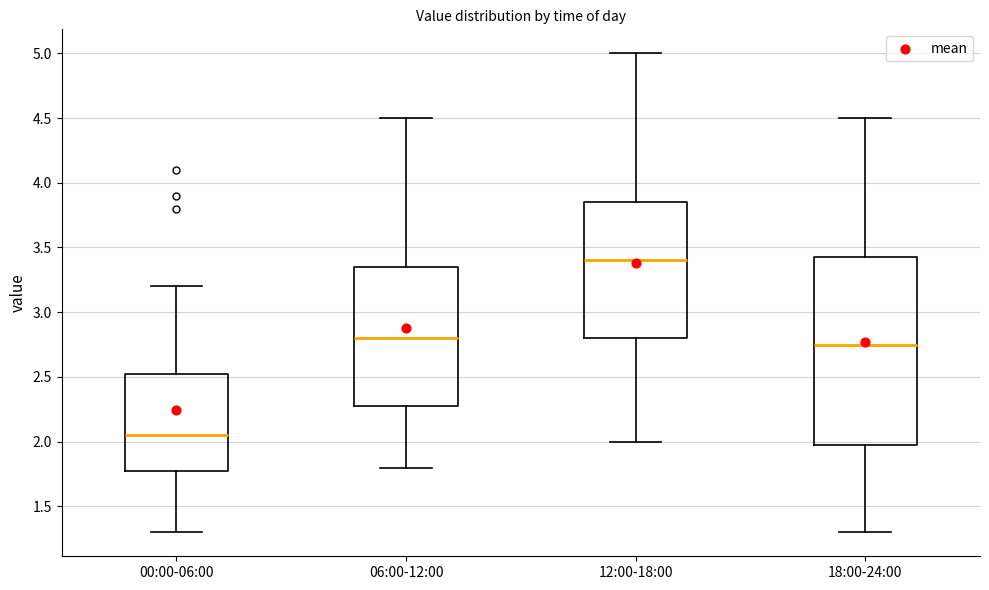

Reading left to right, transcribe this box plot: for each box, give where its median line is, the range the box spans, and where its two whiskers end, as read against the y-axis. The values are not printed on the chart, so give them approximately, as read against the axis.

00:00-06:00: median 2.05, box 1.80 to 2.55, whiskers 1.30 to 3.20
06:00-12:00: median 2.80, box 2.30 to 3.35, whiskers 1.80 to 4.50
12:00-18:00: median 3.40, box 2.80 to 3.85, whiskers 2.00 to 5.00
18:00-24:00: median 2.75, box 2.00 to 3.45, whiskers 1.30 to 4.50